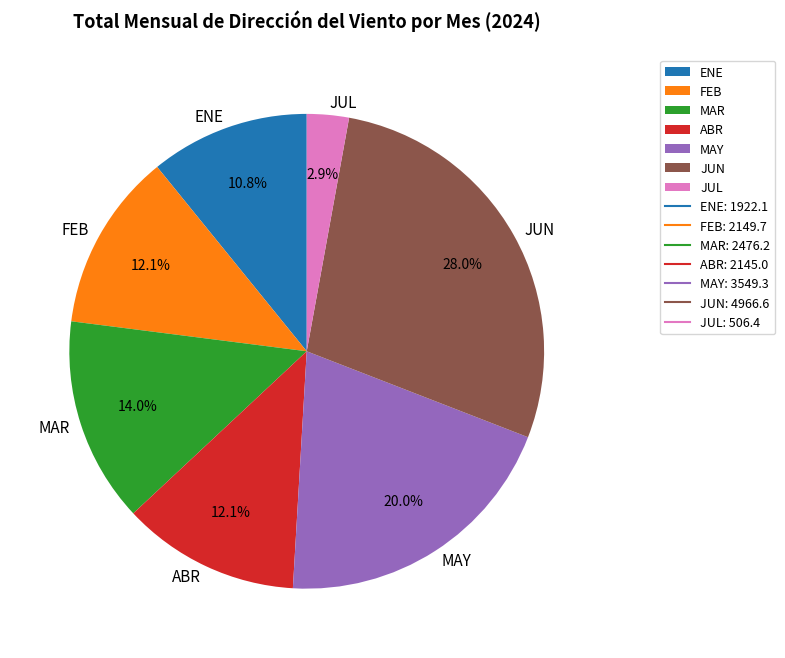

Is the sum of MAR and FEB greater than half?

No